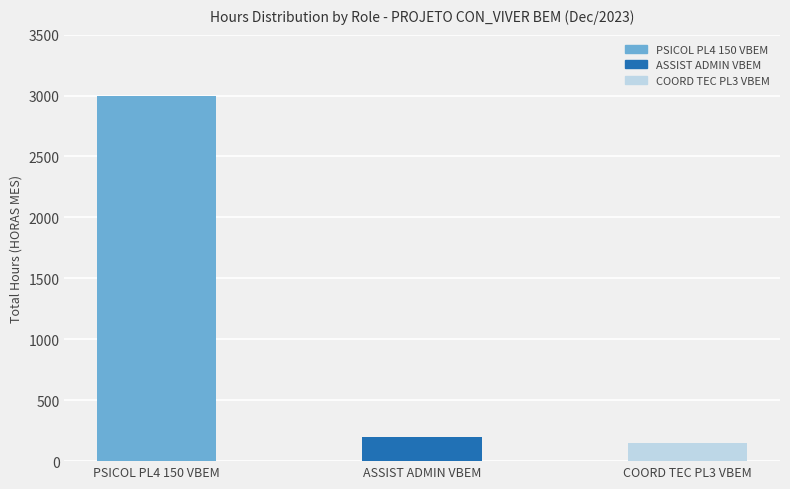

Reading right to left, transcribe all the data shown in this chart.

150	200	3000